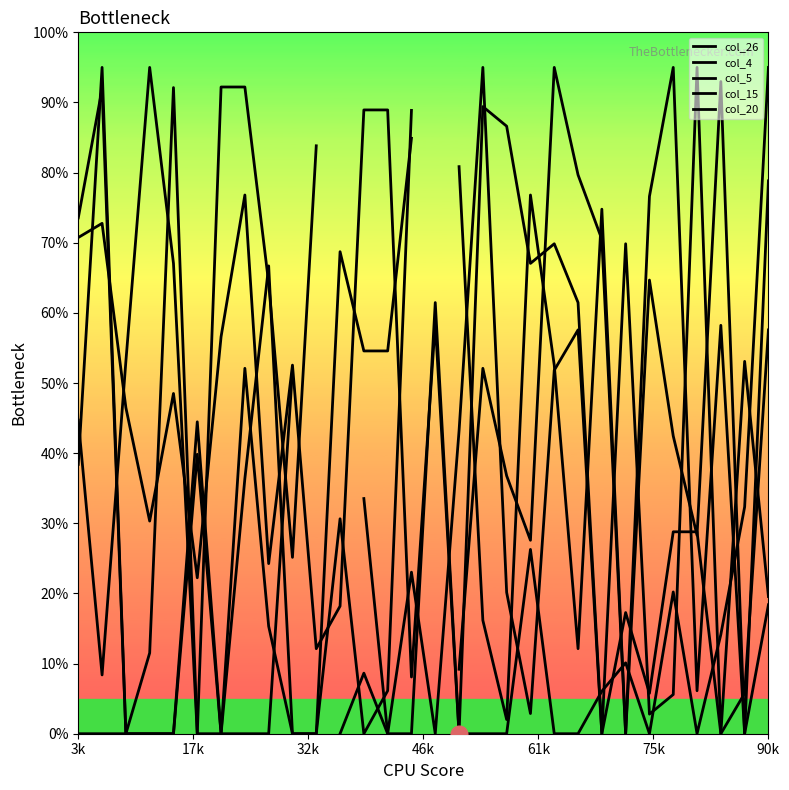

Does the chart display data point markers on the line(s)?

No